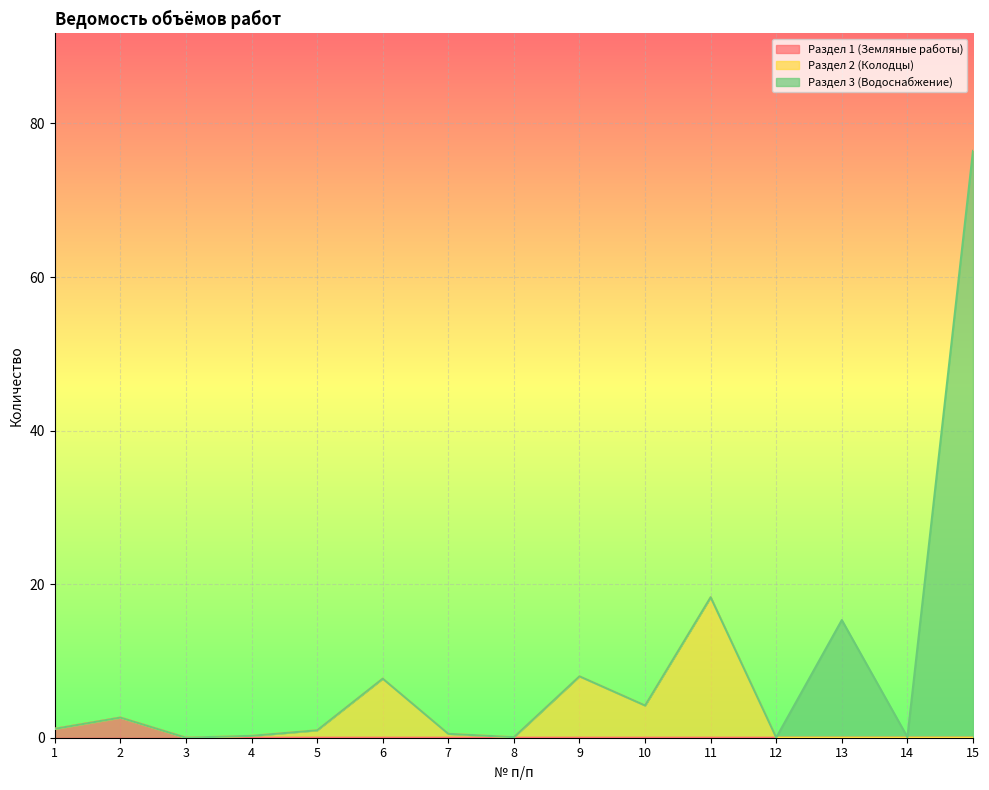

What is the average value of the Раздел 2 (Колодцы) series?

2.9